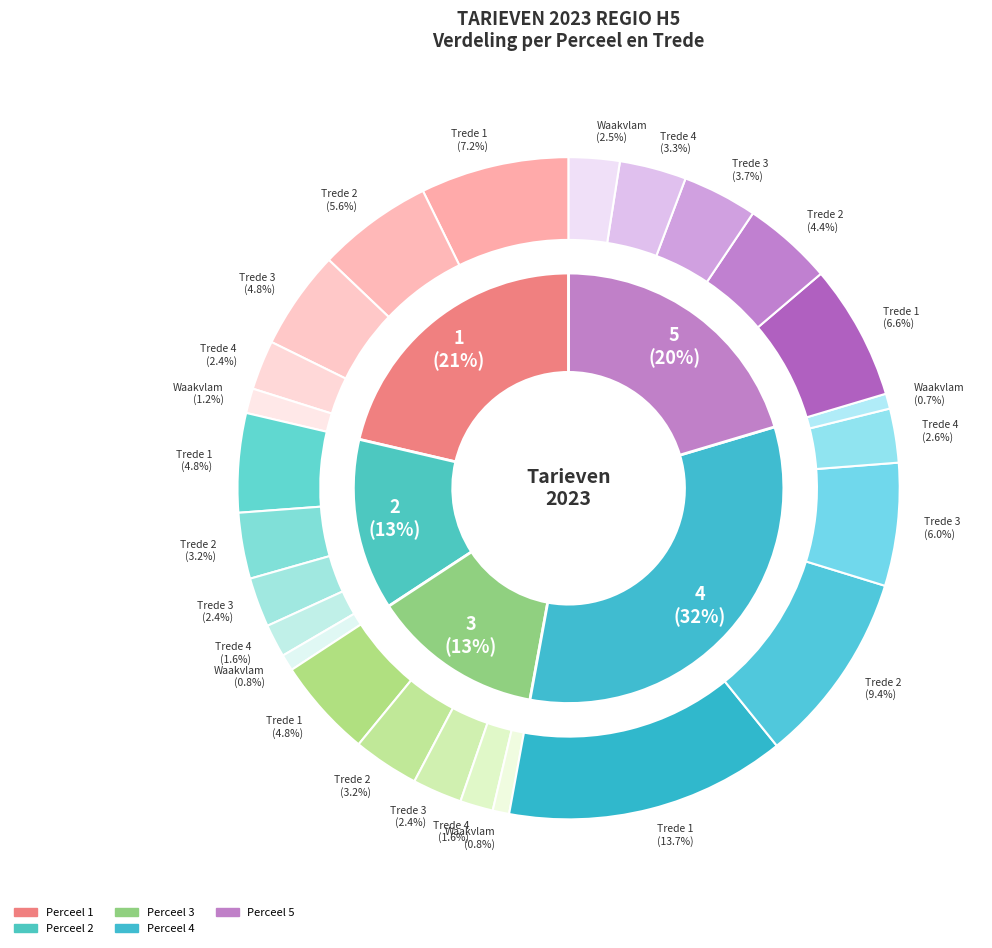

Count the number of slices in the pie.

5